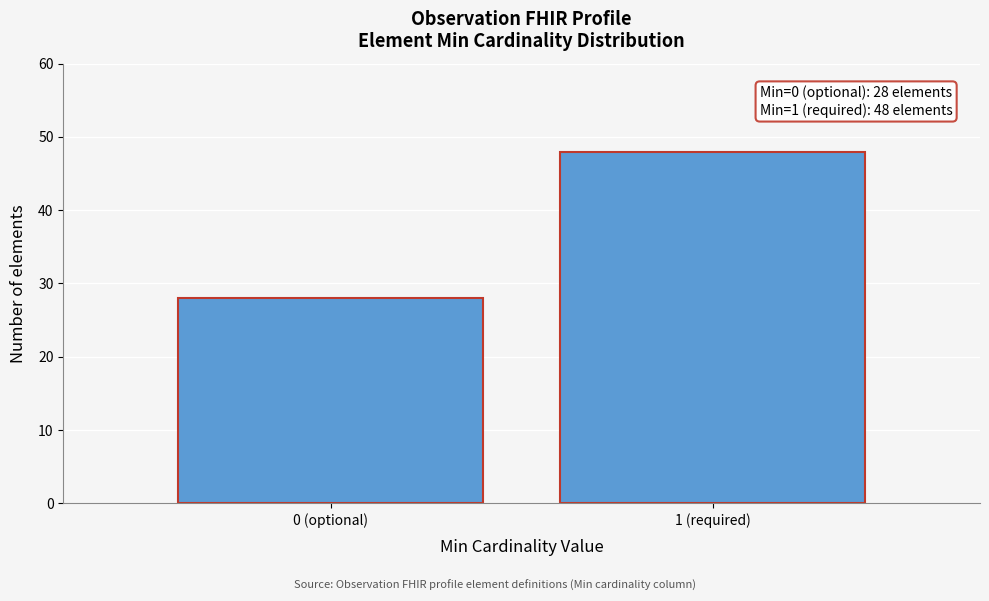

Reading left to right, extract all data points from this chart.

0 (optional)=28	1 (required)=48